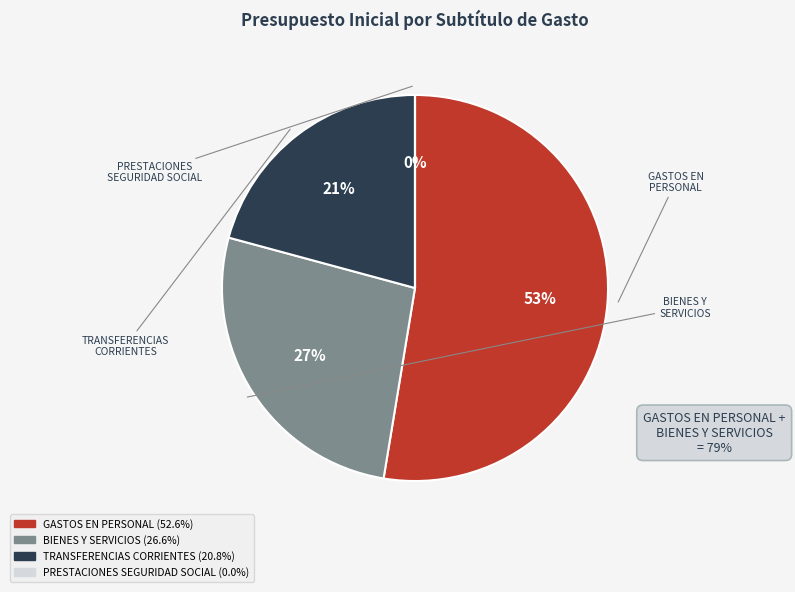

To the nearest percent, what is the average slice percentage?

25%